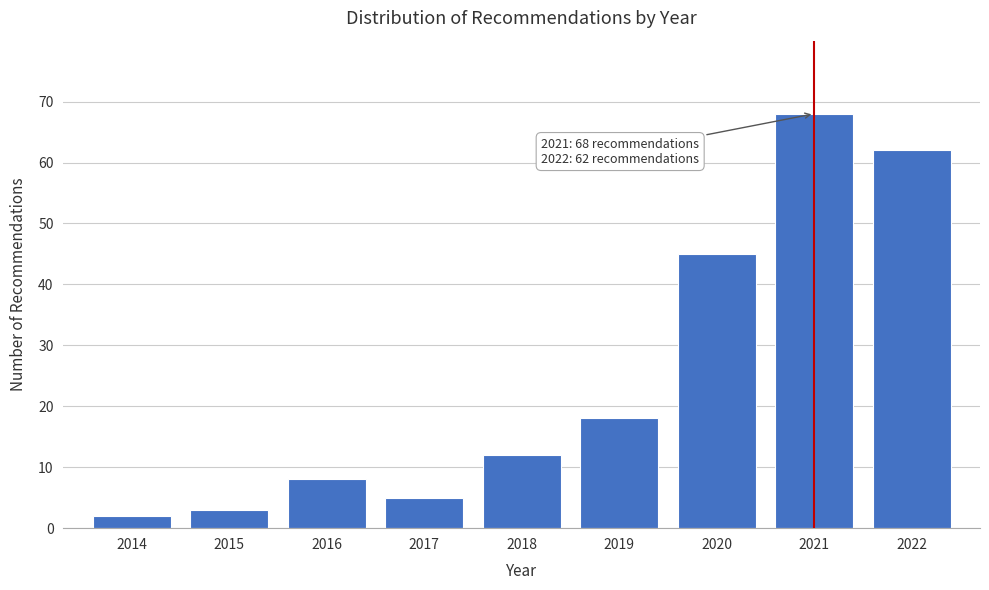

Reading right to left, what are all the values shown in this chart?

2022=62	2021=68	2020=45	2019=18	2018=12	2017=5	2016=8	2015=3	2014=2